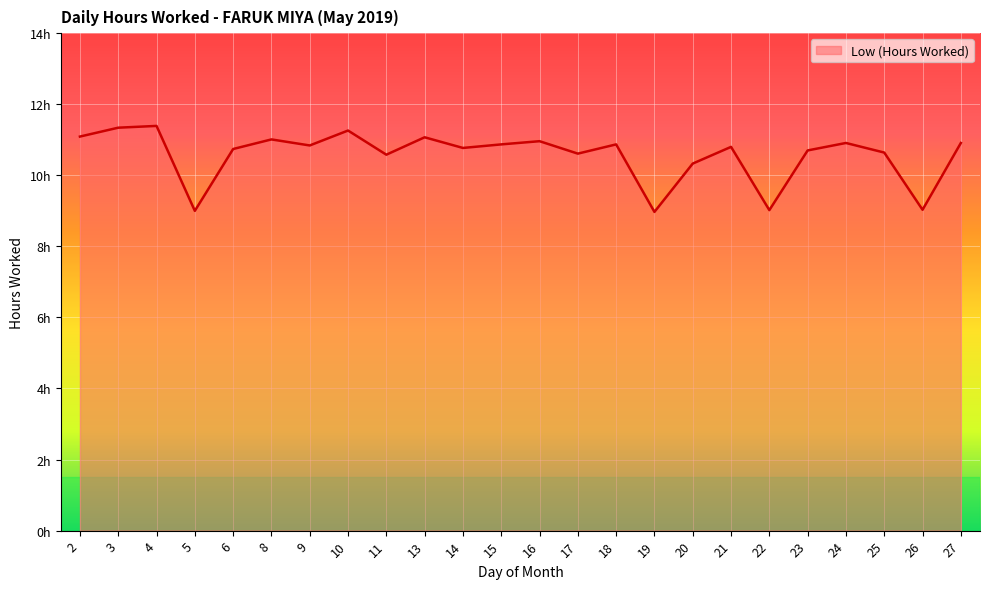

List the labels in order of value, largest first.

4, 3, 10, 2, 13, 8, 16, 24, 27, 15, 18, 9, 21, 14, 6, 23, 25, 17, 11, 20, 26, 22, 5, 19